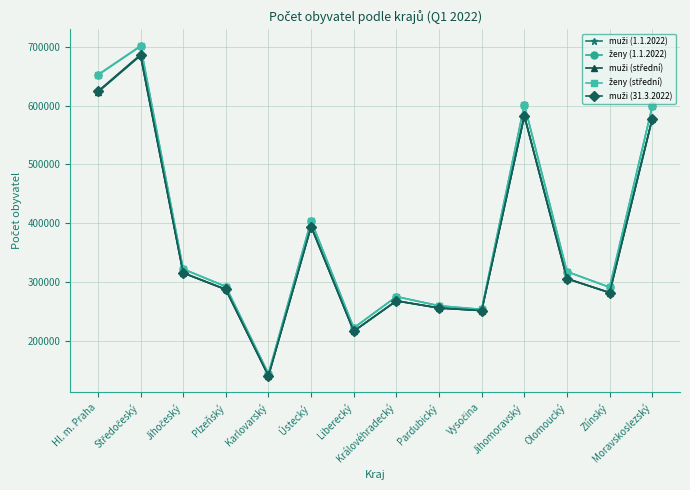

Which label corresponds to the smallest value in the chart?

Karlovarský